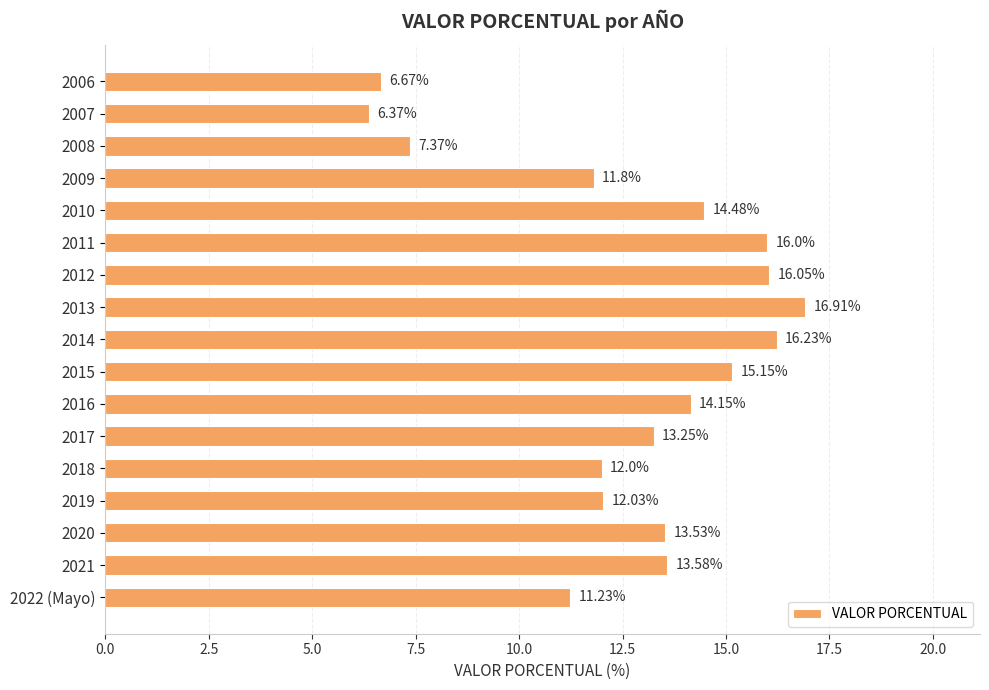

What is the minimum value shown in the chart?

6.4